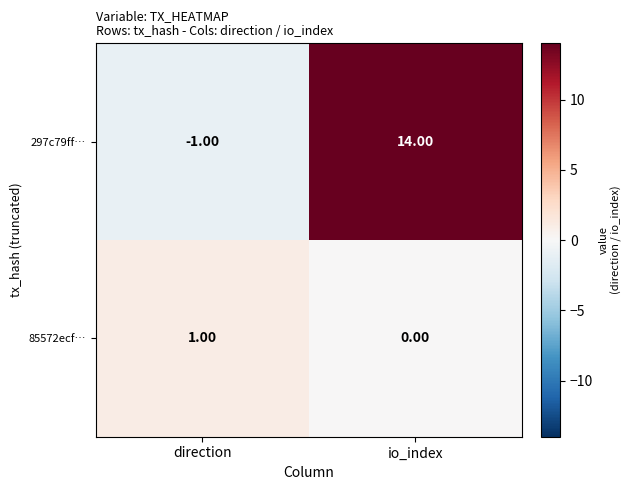

Where is 297c79ff… nearest to the value 6?

direction